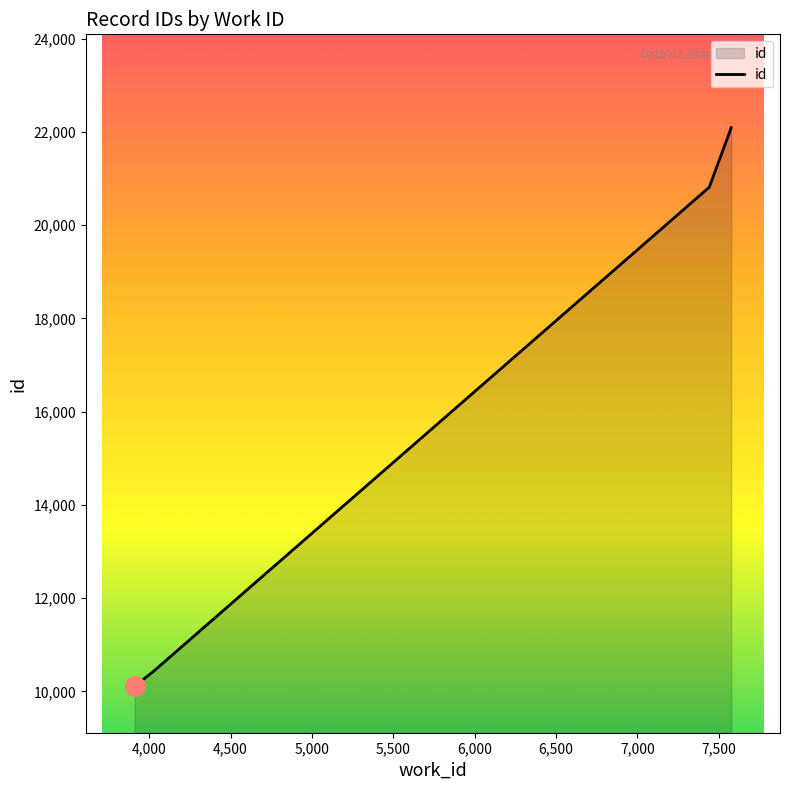

Reading left to right, transcribe all the data shown in this chart.

10112	10418	20817	20829	22084	22086	22087	22091